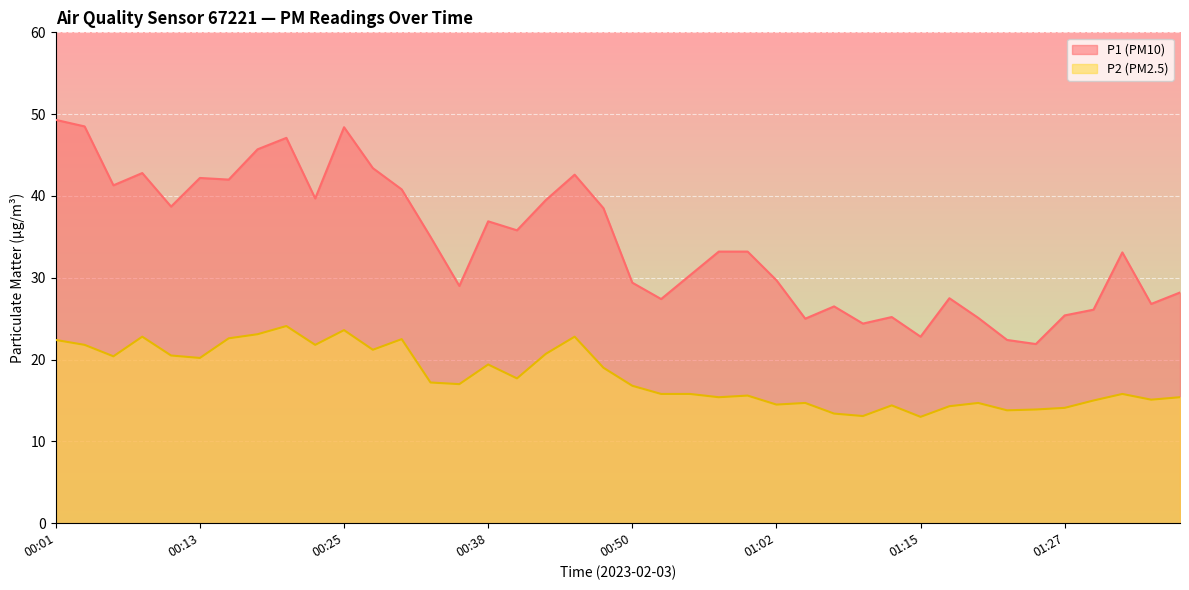

What is the label of the 8th point from the right?

01:20